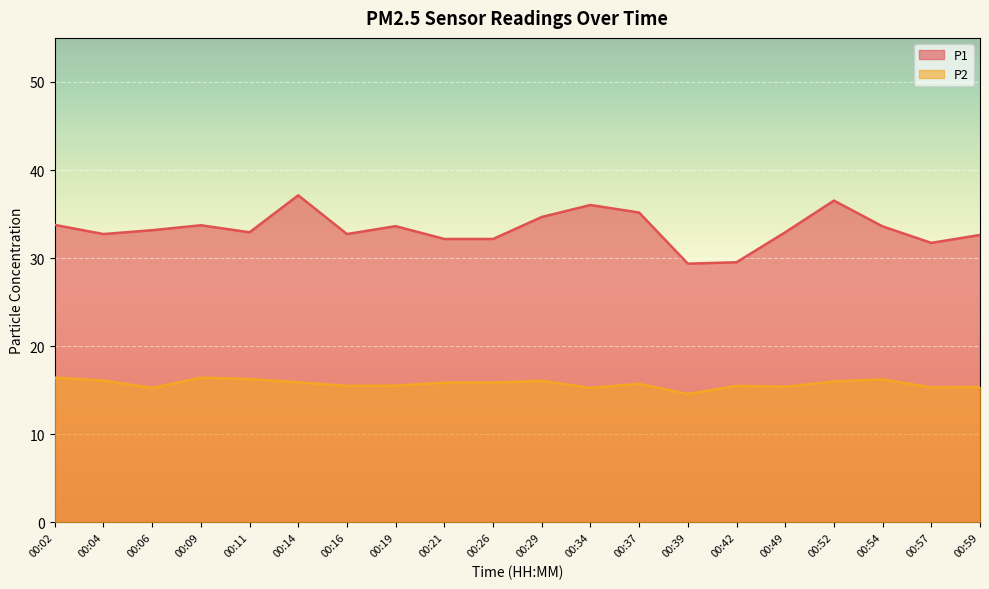

At how many categories does at least one series exceed 27?

20